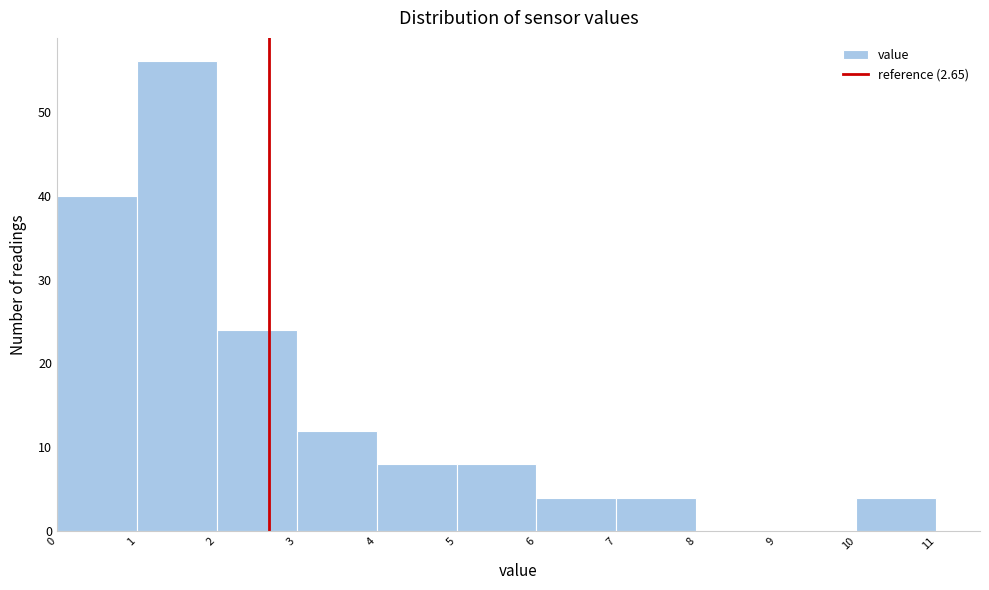

Reading left to right, list every bar in this chart as the range it spans on the x-axis followed by its height. The values are not printed on the chart, so give them approximately, as read against the axis.

0 to 1: 40
1 to 2: 56
2 to 3: 24
3 to 4: 12
4 to 5: 8
5 to 6: 8
6 to 7: 4
7 to 8: 4
8 to 9: 0
9 to 10: 0
10 to 11: 4